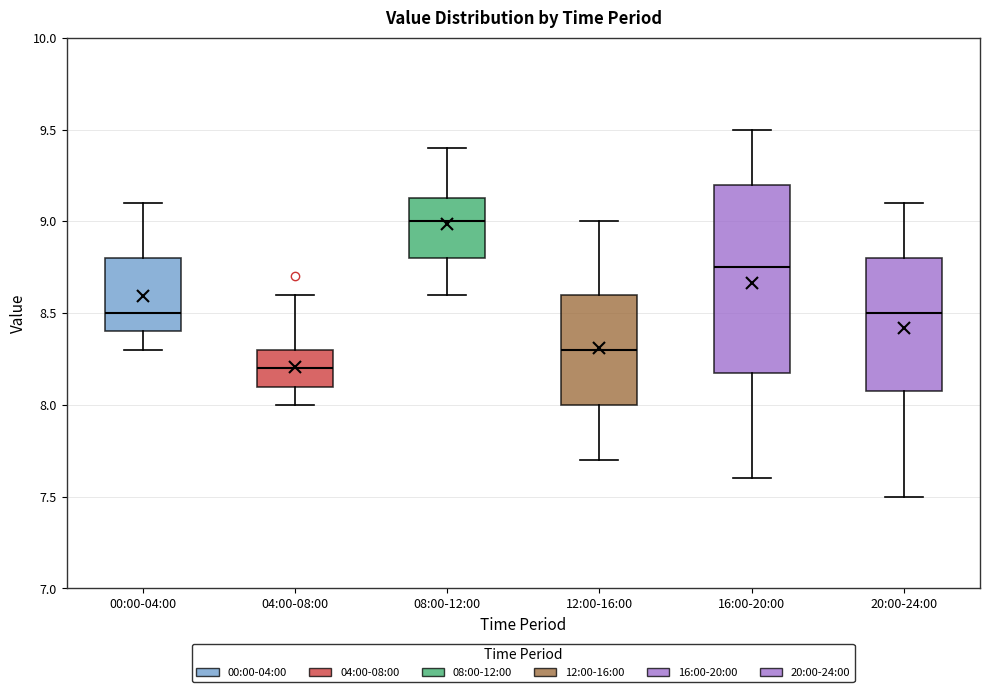

Which box has the lowest median line?

04:00-08:00